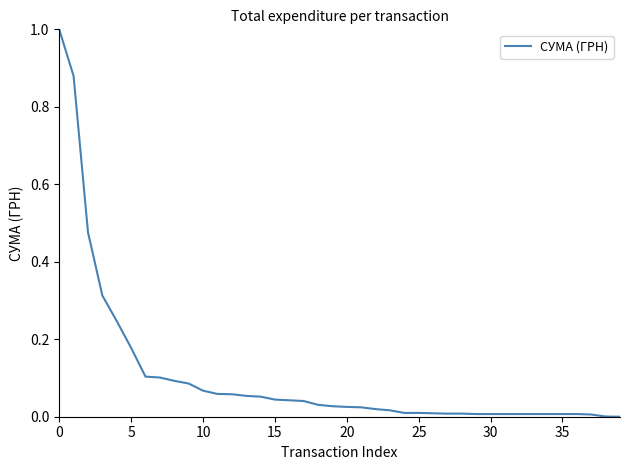

What is the maximum value shown in the chart?

1.0